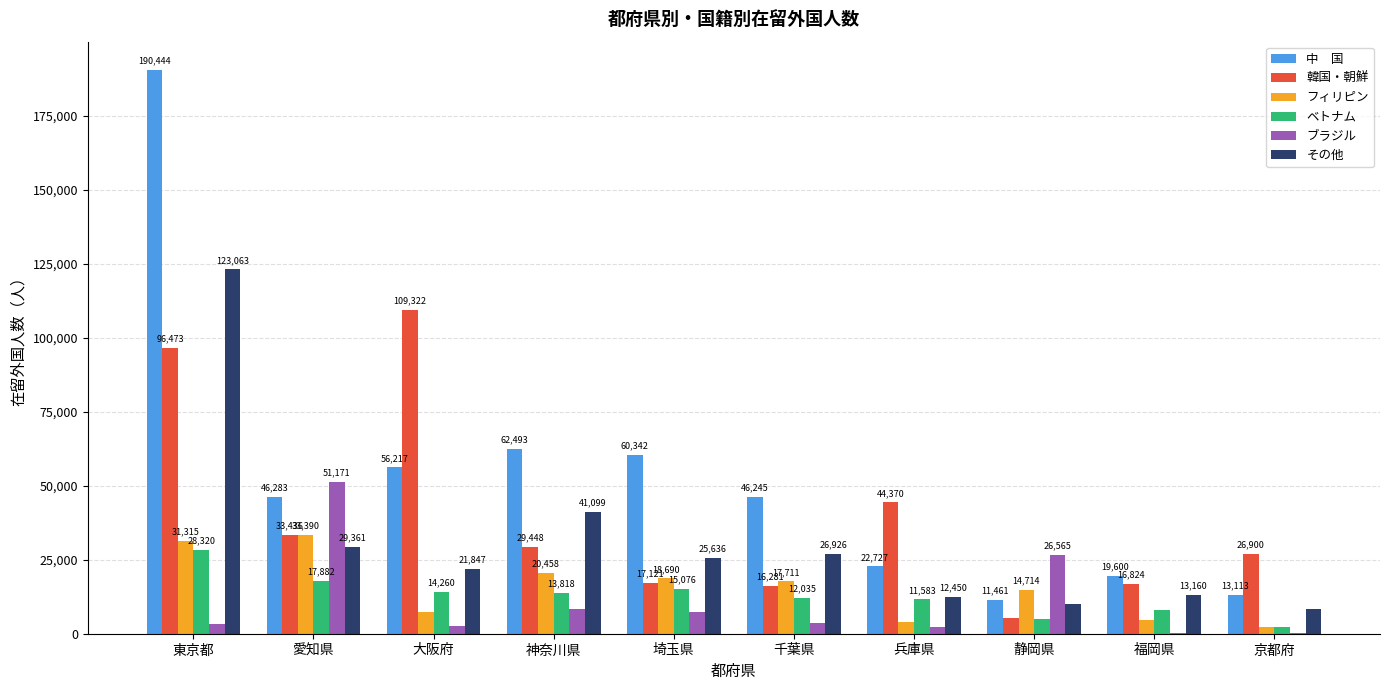

At which category is the sum across all series the highest?

東京都